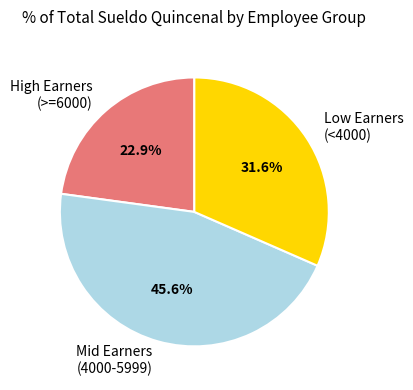

To the nearest percent, what is the difference between the largest and smallest slice percentages?

23%